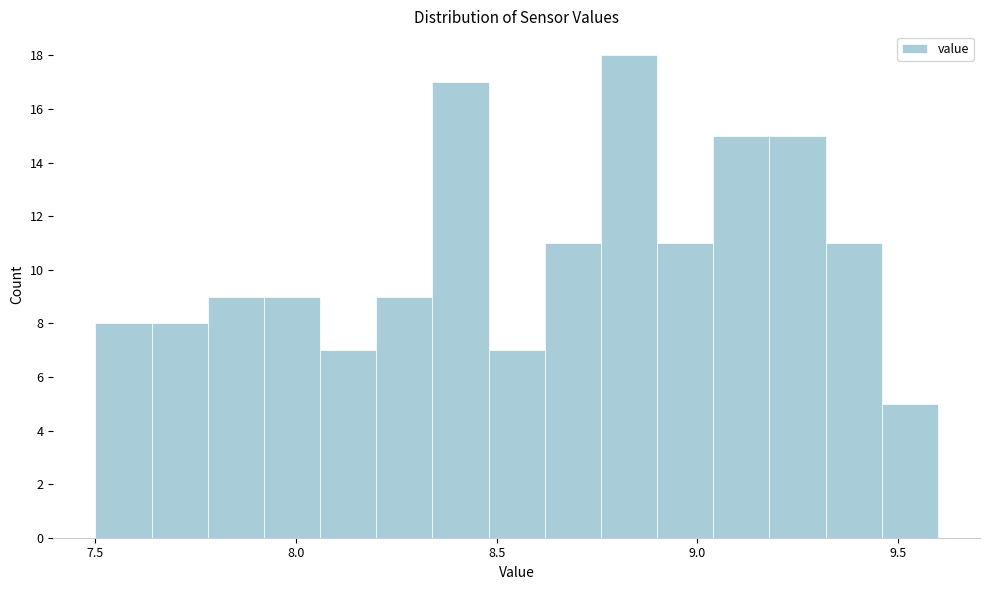

Around what value on the x-axis is the tallest bar? Give the approximate position of its centre, as read against the axis.

8.85